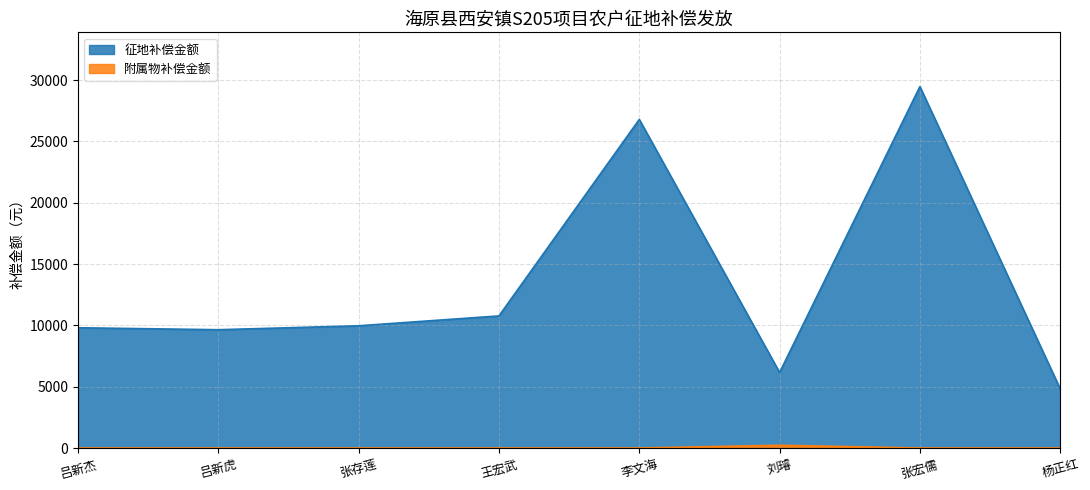

What is the label of the 1st point from the left?

吕新杰